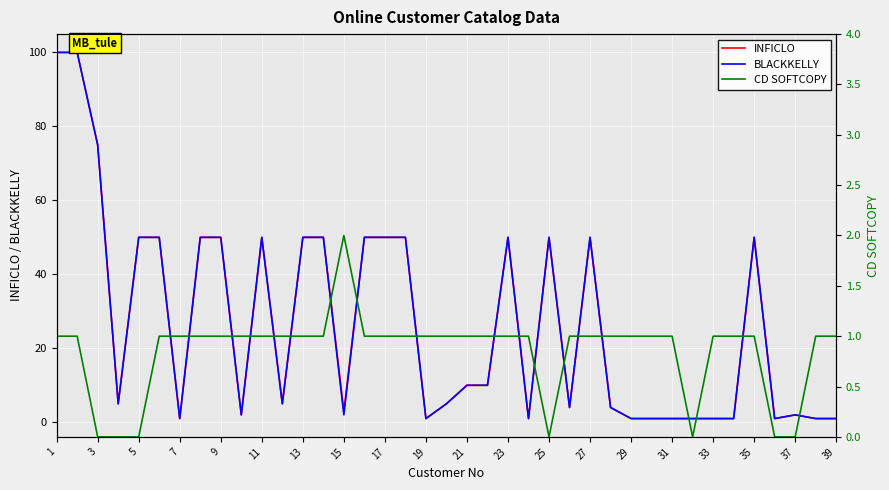

True or false: INFICLO and CD SOFTCOPY cross at least once.

False